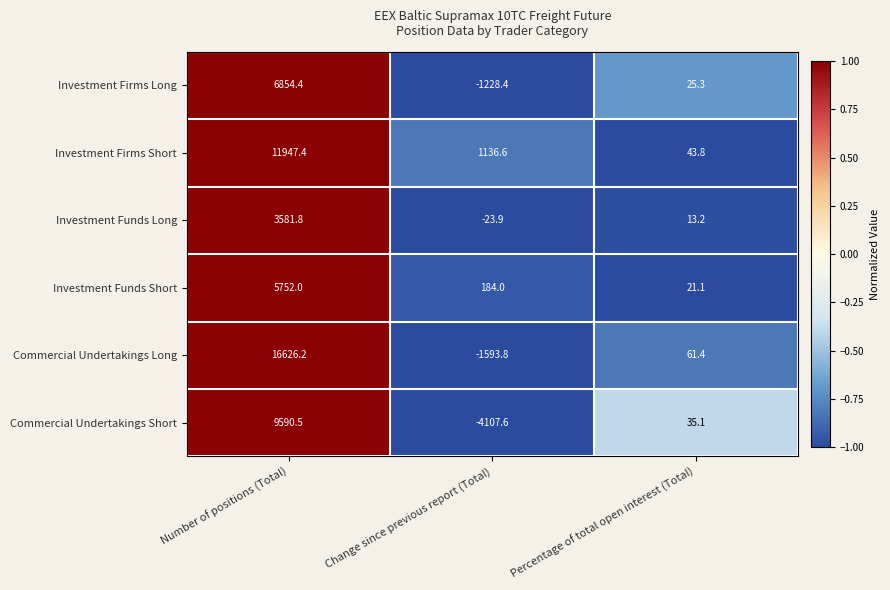

List the labels in order of Commercial Undertakings Short value, smallest first.

Change since previous report (Total), Percentage of total open interest (Total), Number of positions (Total)